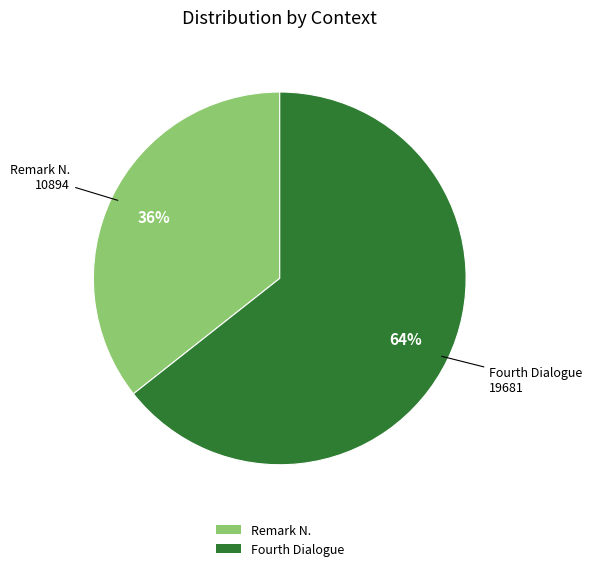

To the nearest percent, what is the average slice percentage?

50%